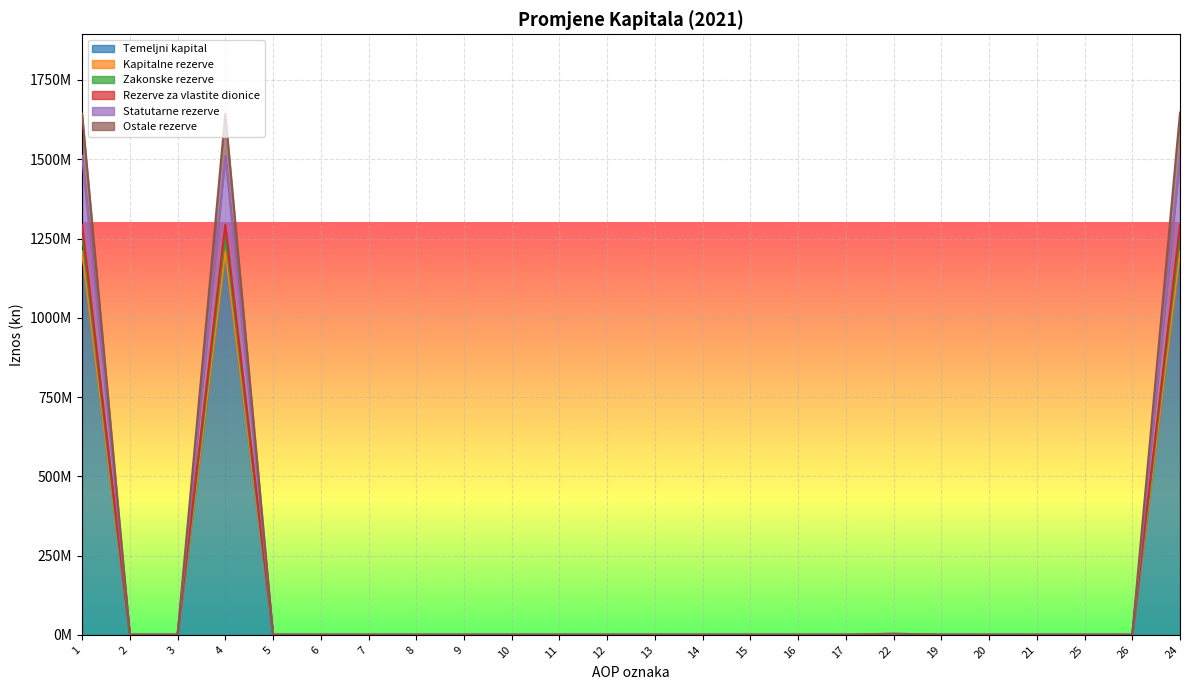

What are all the series names shown in the legend?

Temeljni kapital, Kapitalne rezerve, Zakonske rezerve, Rezerve za vlastite dionice, Statutarne rezerve, Ostale rezerve